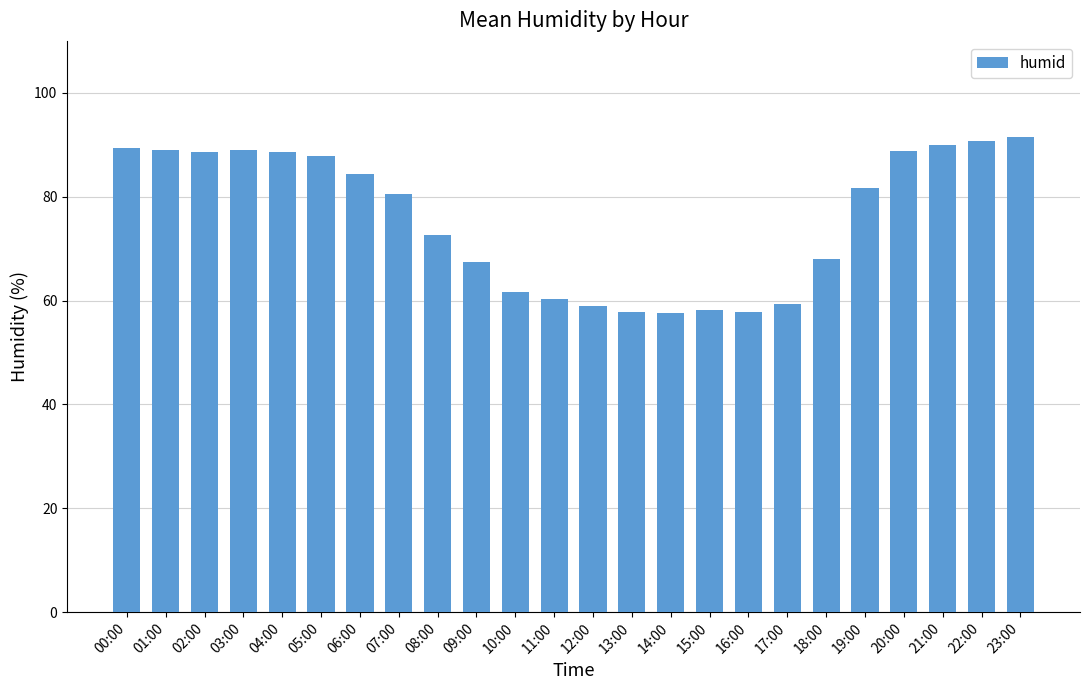

What position from the right is 07:00?

17